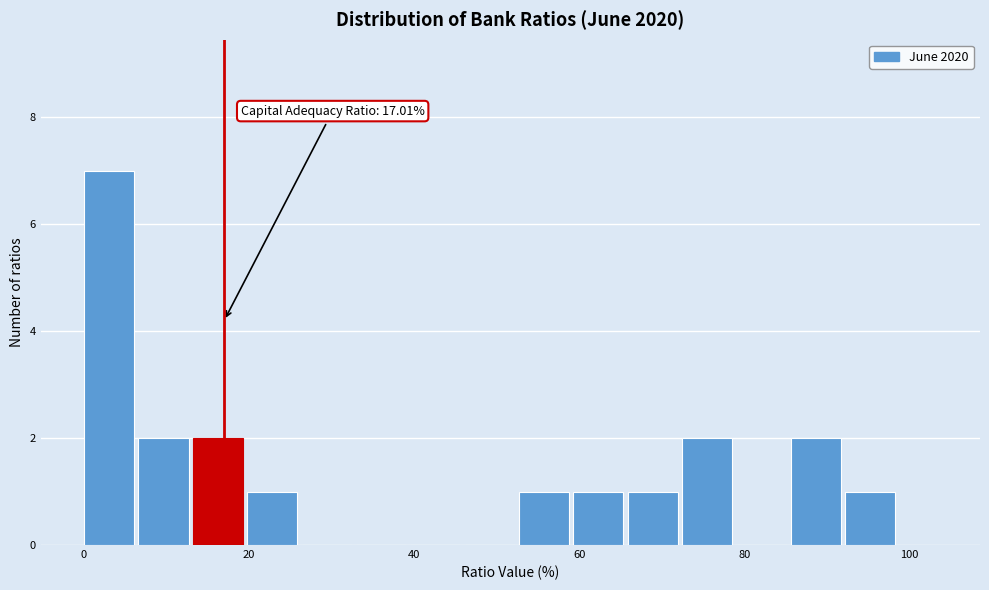

Around what value on the x-axis is the tallest bar? Give the approximate position of its centre, as read against the axis.

4